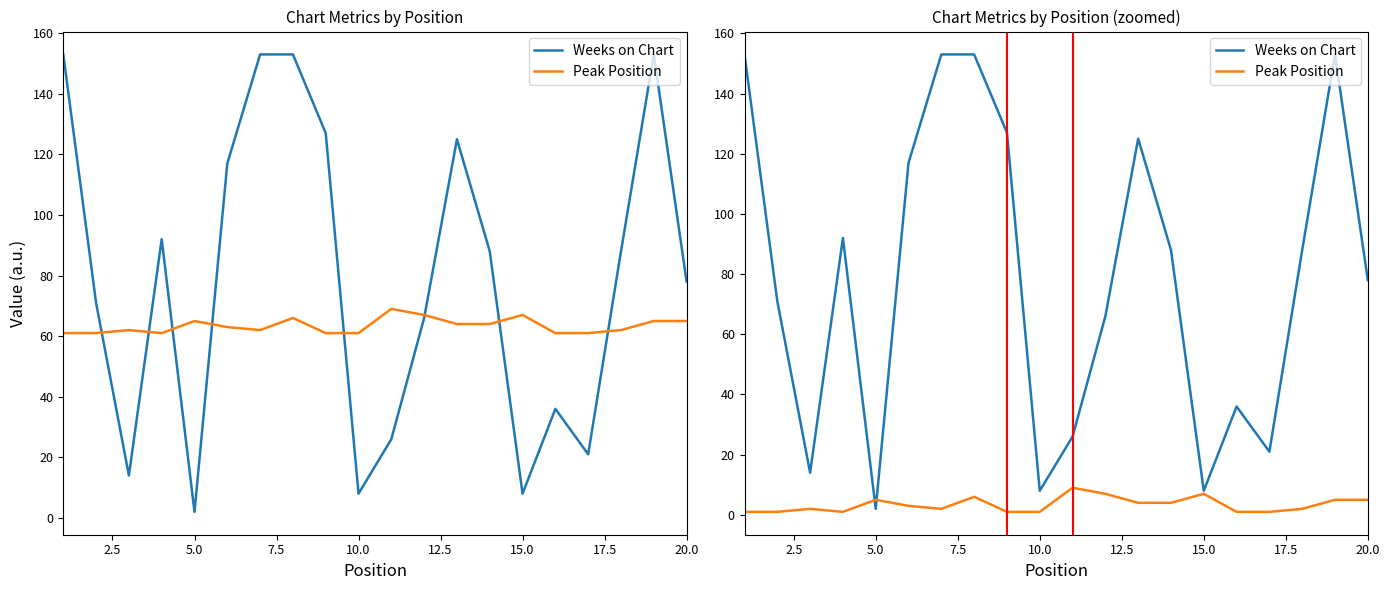

Which series has the largest total across all categories?

Weeks on Chart